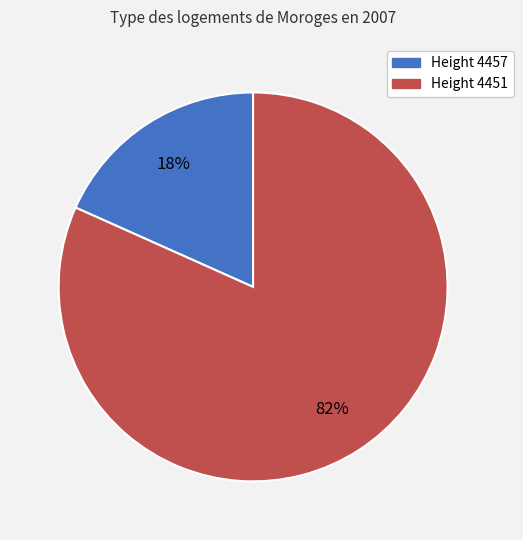

The Height 4457 slice represents 30% of the pie. True or false?

False